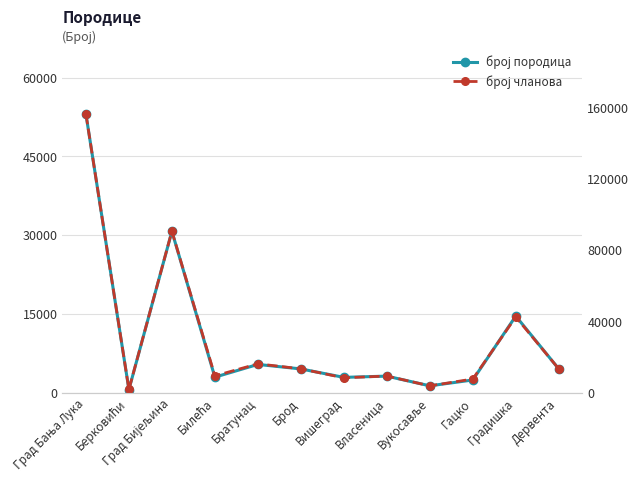

Reading left to right, what are all the values shown in this chart?

број породица: 53055	573	30718	2935	5362	4505	2895	3132	1282	2398	14575	4505
број чланова: 156133	1743	90477	9357	16118	13308	8266	9275	3760	7591	42390	13308